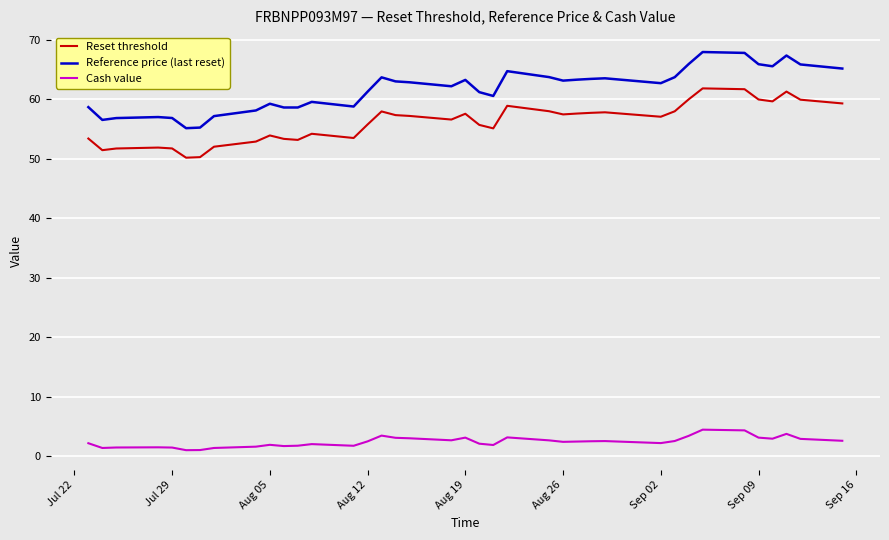

What is the difference between the maximum and minimum values in the Reset threshold series?

11.7